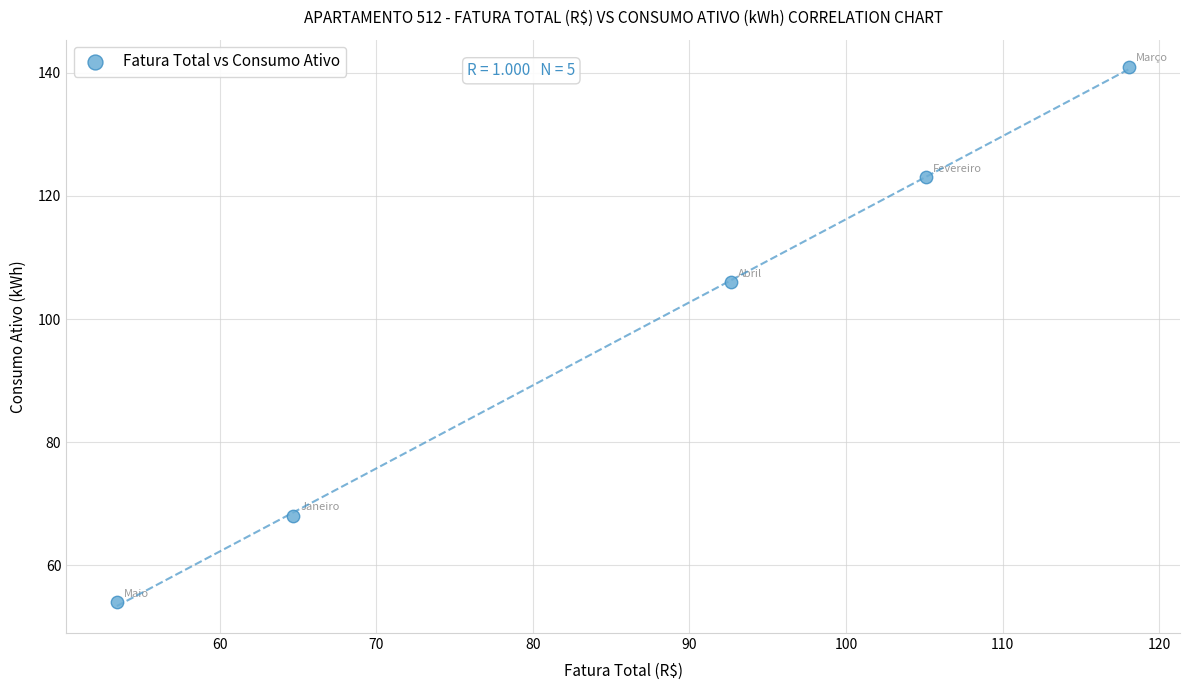

What is the average Y value?

98